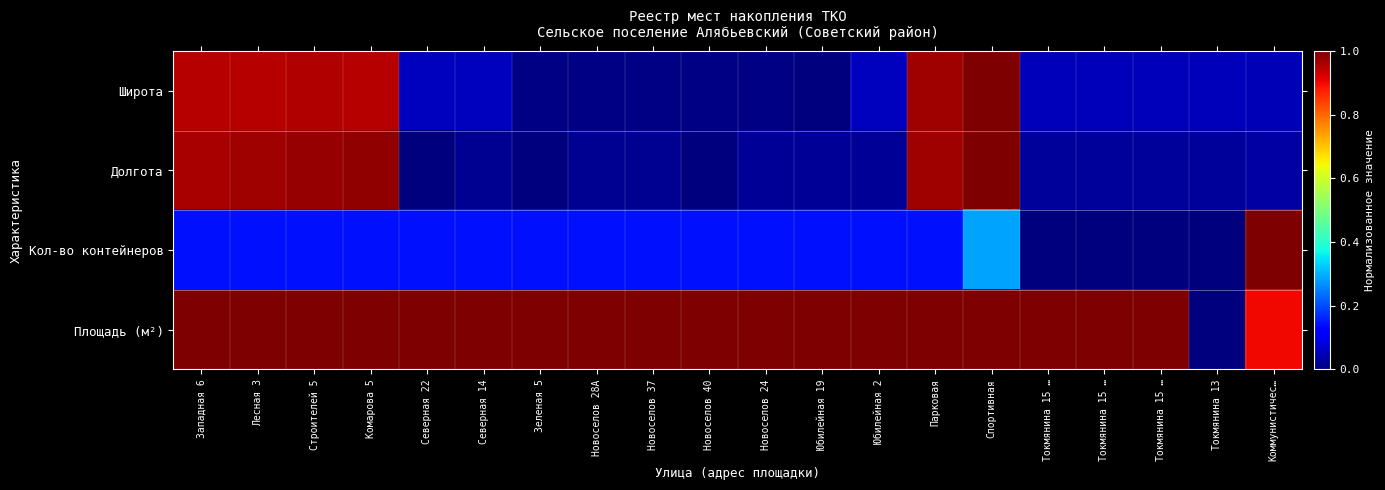

At Новоселов 28А, list the series in order from largest to smallest.

Площадь (м²), Кол-во контейнеров, Долгота, Широта